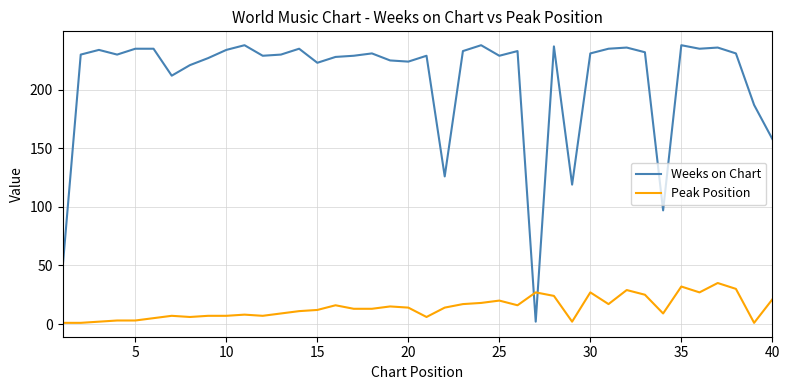

Rank the series by their average value, from highest to lowest.

Weeks on Chart, Peak Position